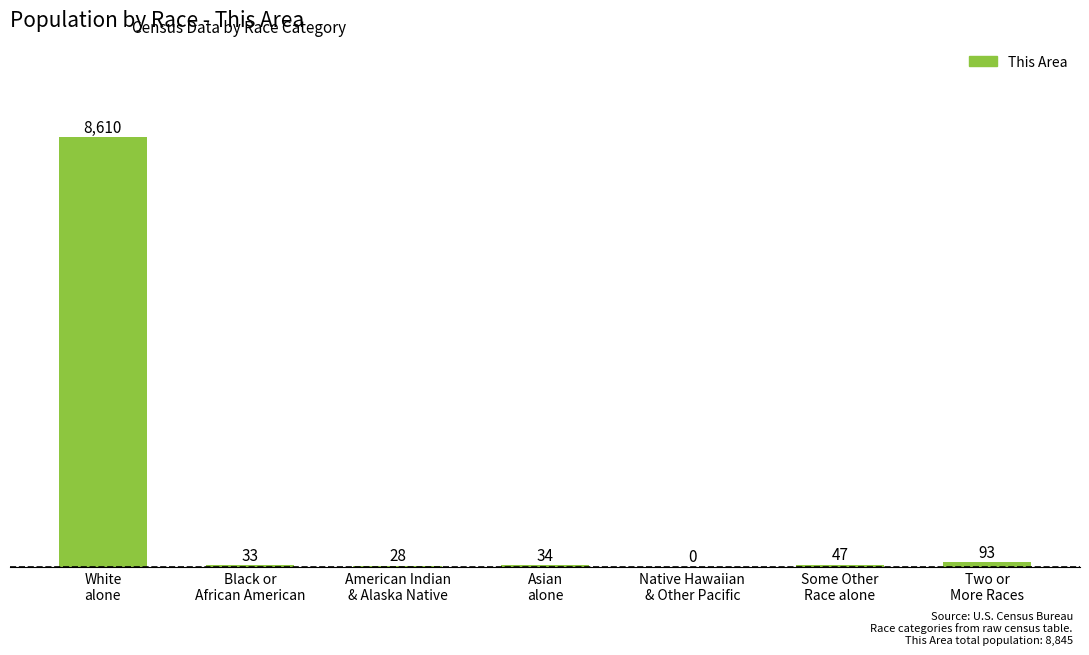

How many positive values are there?

6